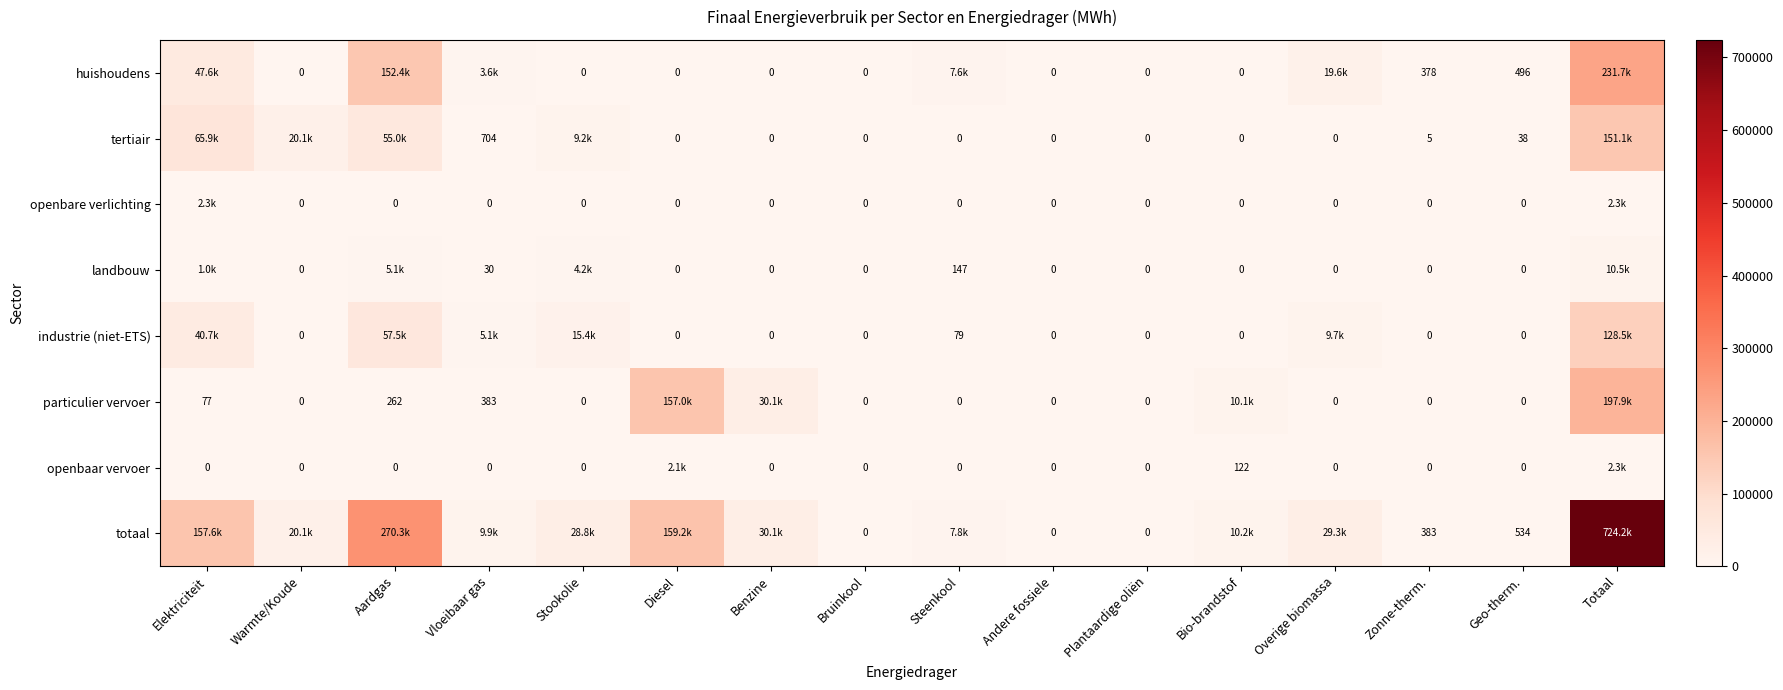

At which label does huishoudens first exceed 378?

Elektriciteit